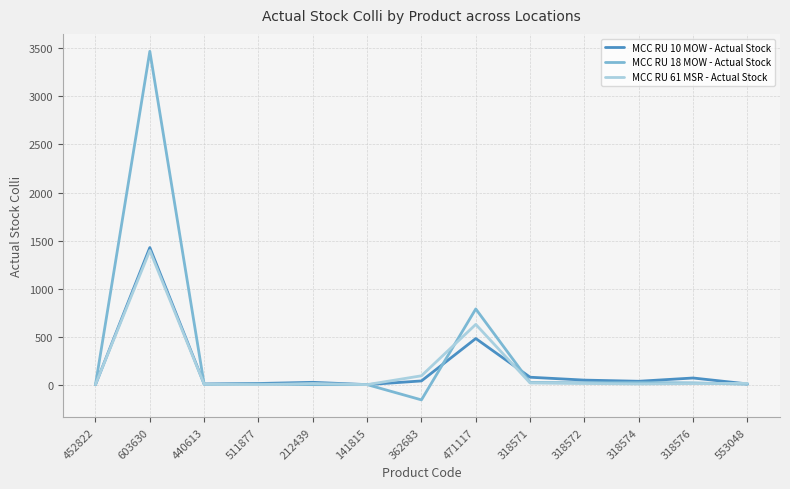

How many categories are shown in the chart?

13